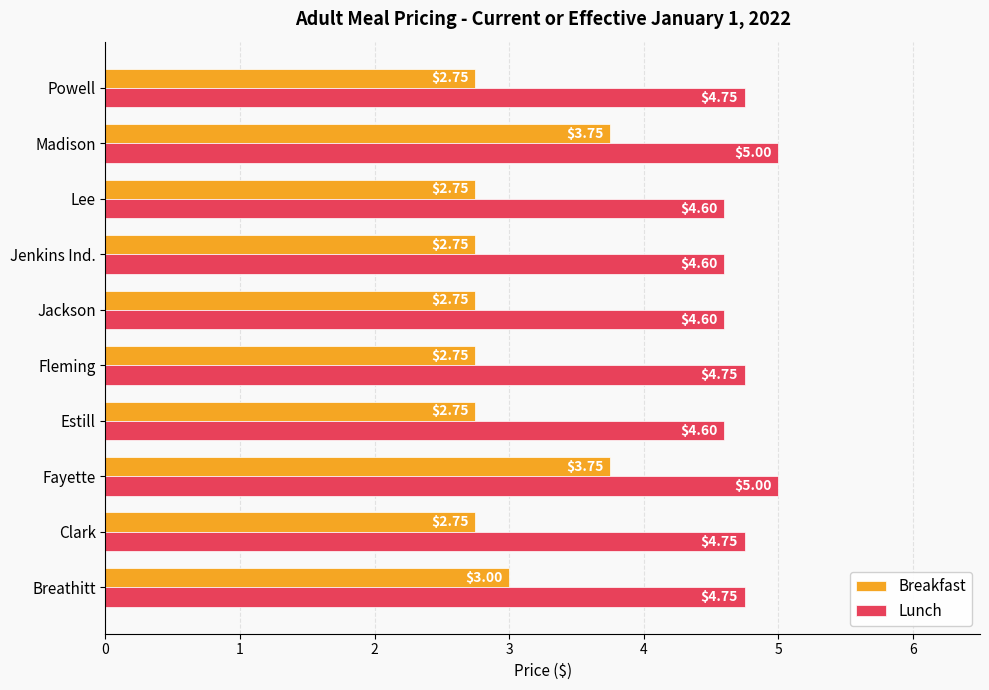

At which label is Breakfast closest to 3?

Breathitt